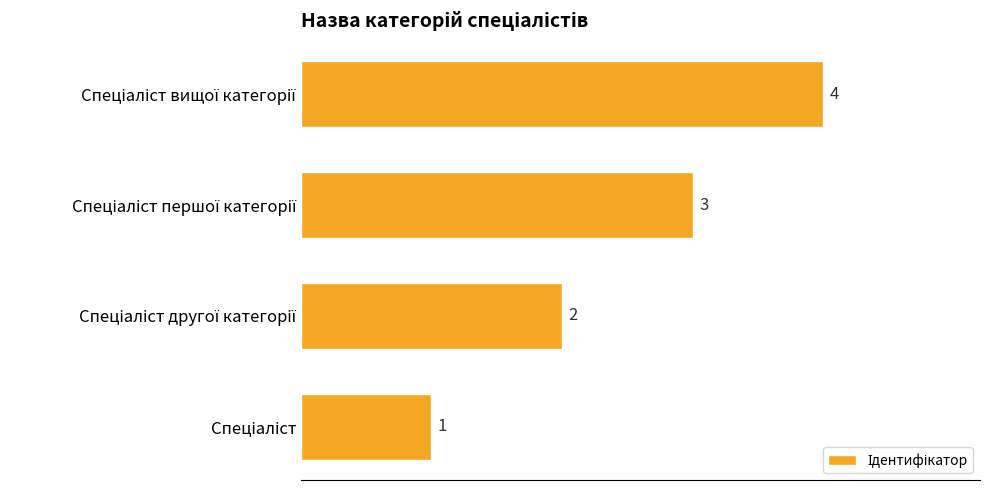

How many data points does each series have?

4